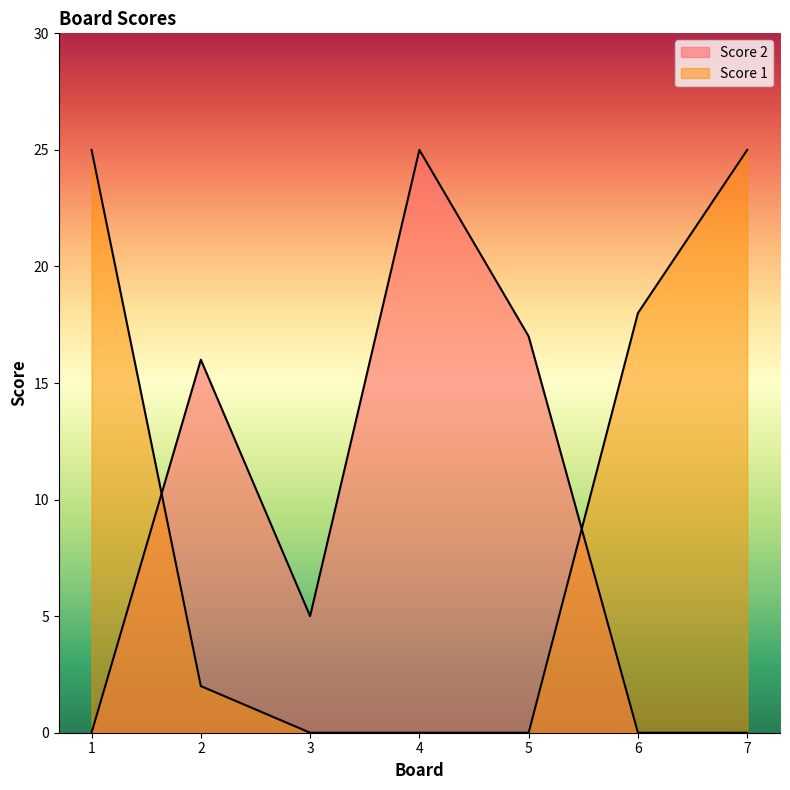

Is the value of Score 1 at 1 greater than the value of Score 2 at 7?

Yes